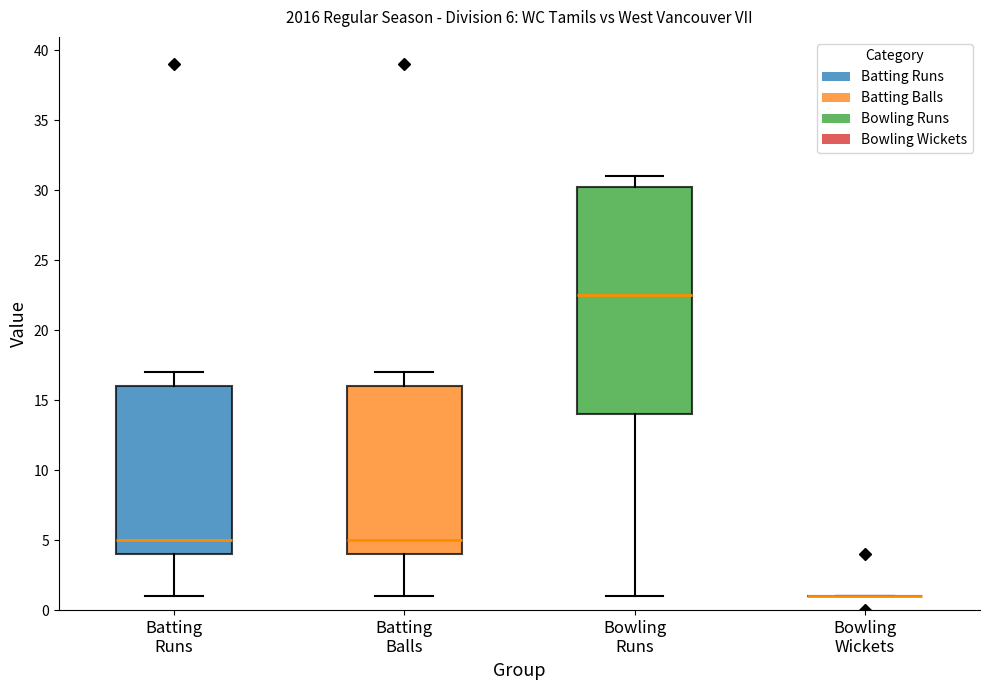

Comparing the boxes themselves (not the whiskers), which one is the tallest?

Bowling Runs